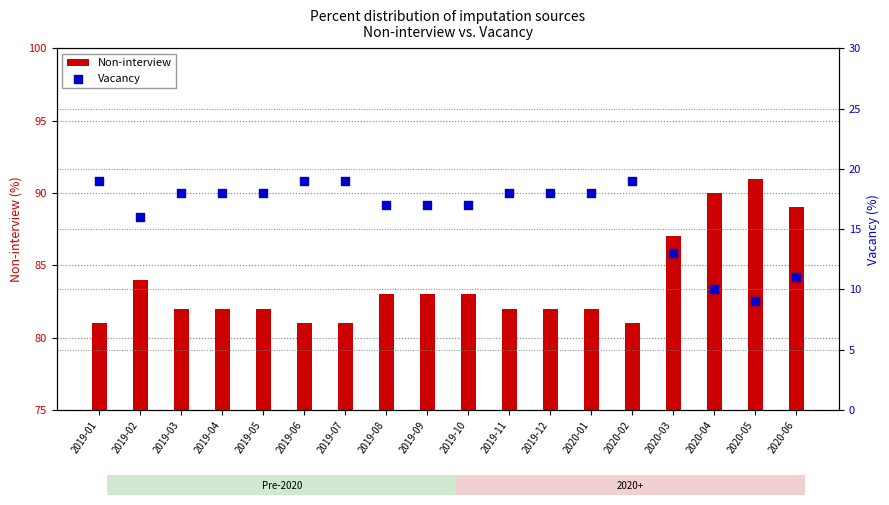

Which series has the largest total across all categories?

Non-interview